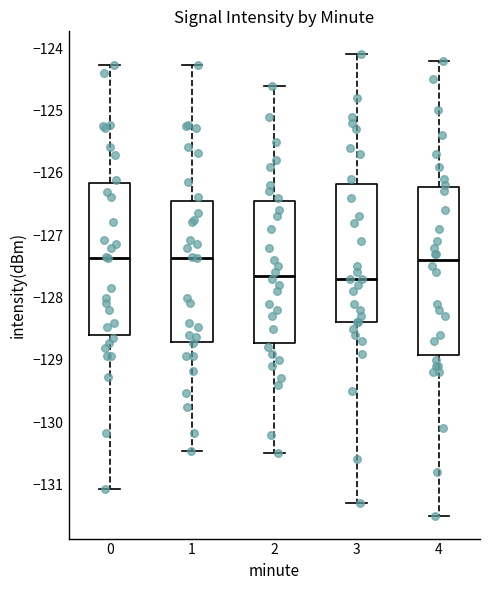

Comparing the boxes themselves (not the whiskers), which one is the tallest?

4